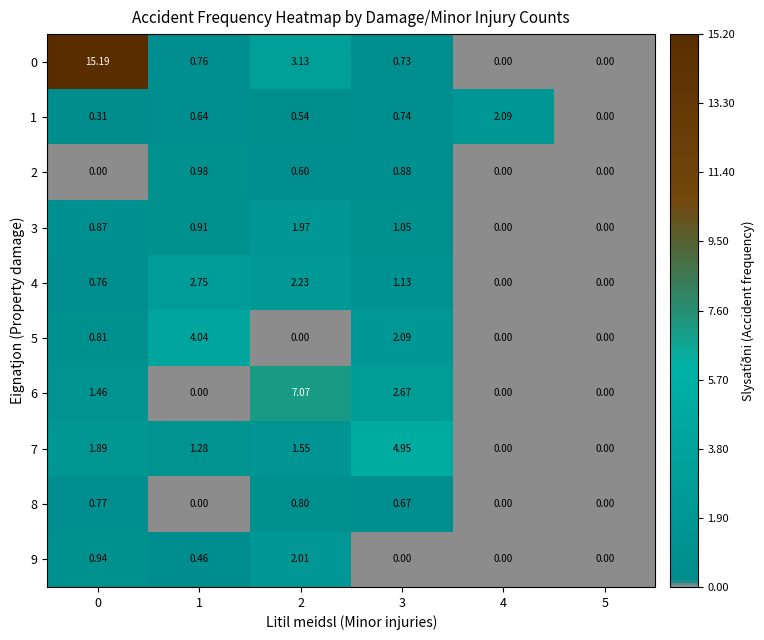

Is the value of 2 at 3 greater than the value of 3 at 5?

Yes